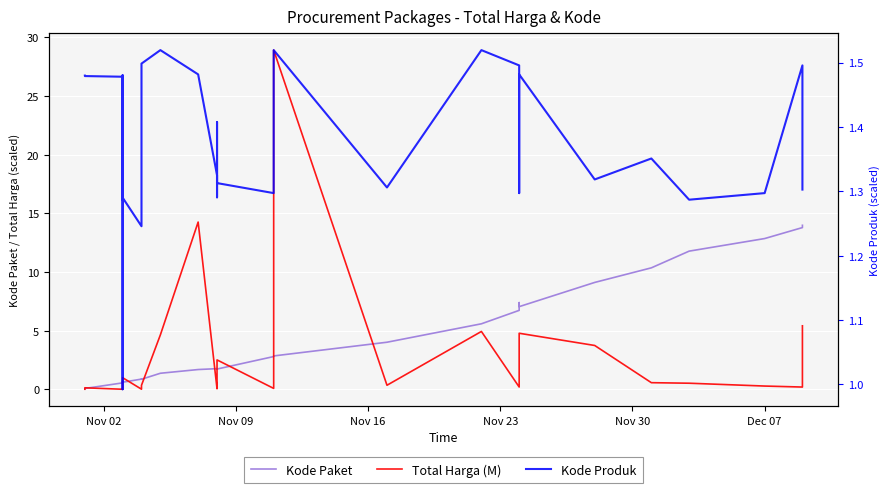

What is the difference between the maximum and second lowest values in the Total Harga (M) series?

28.9